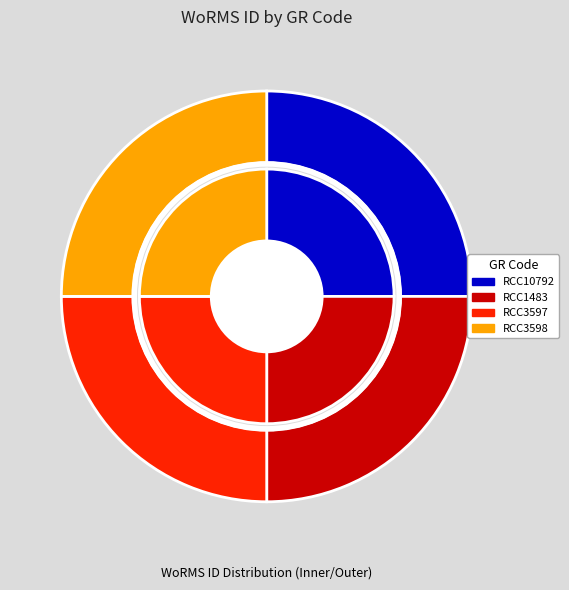

To the nearest percent, what is the combined percentage of RCC1483 and RCC3597?

50%